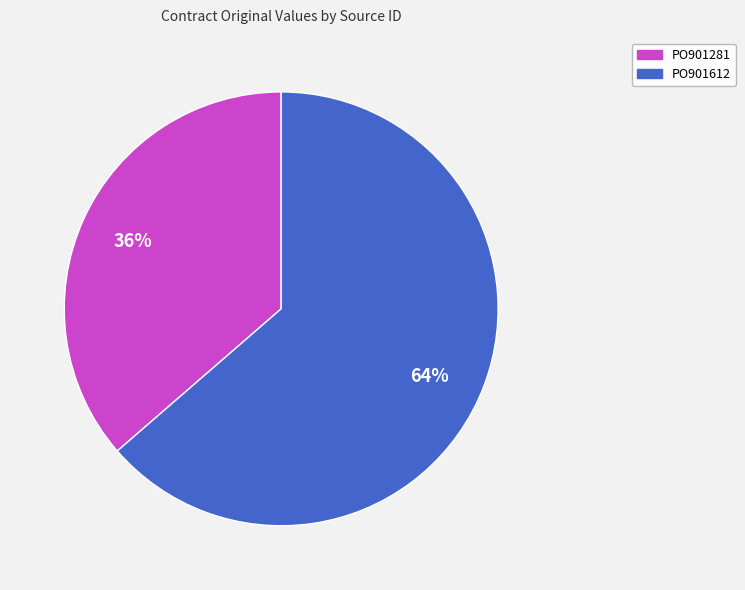

Count the number of slices in the pie.

2